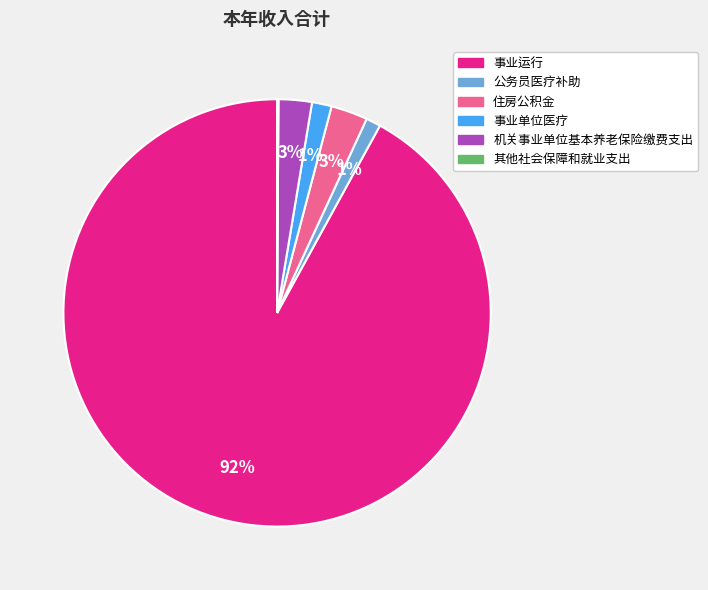

Do 住房公积金 and 事业单位医疗 together represent more than half of the pie?

No